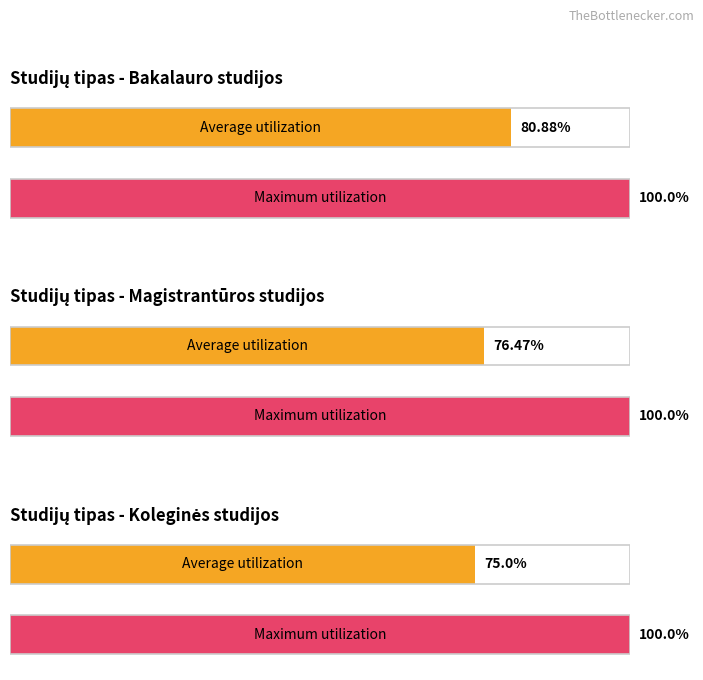

Where is Magistrantūros studijos nearest to the value 2?

3